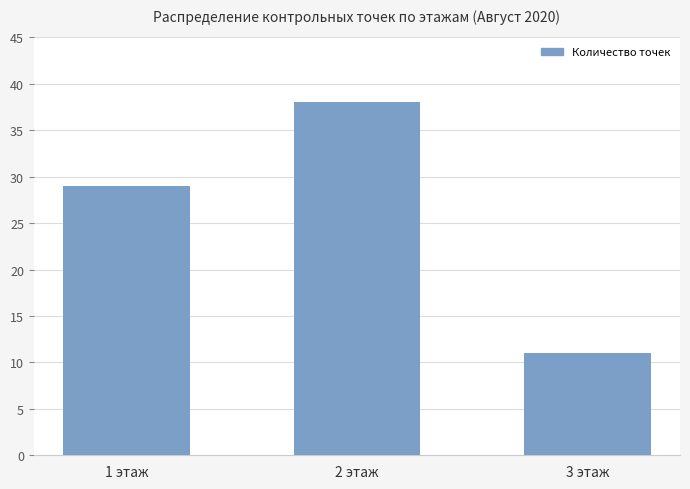

At which category does the chart reach its peak across all series?

2 этаж